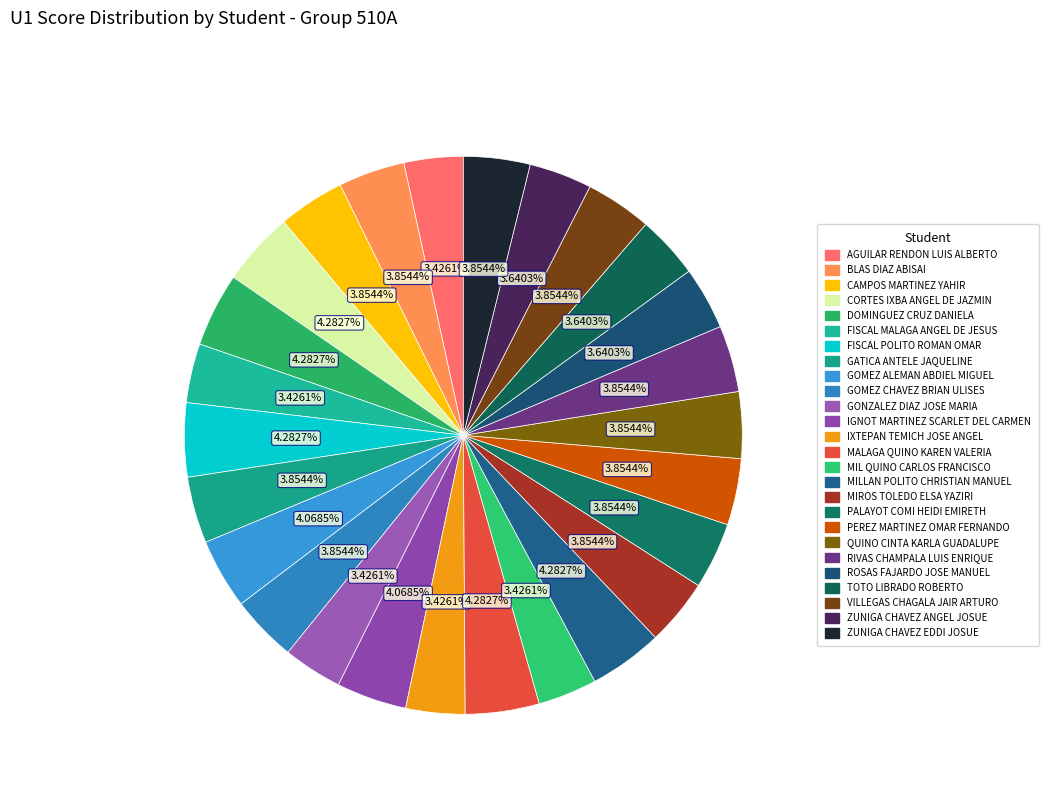

How many slices are in this pie chart?

26